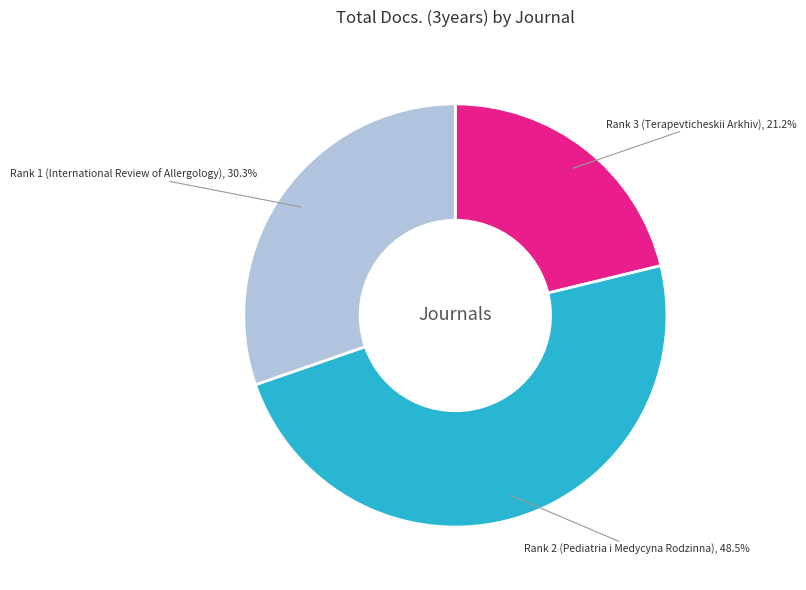

Is there a majority slice in this chart?

No